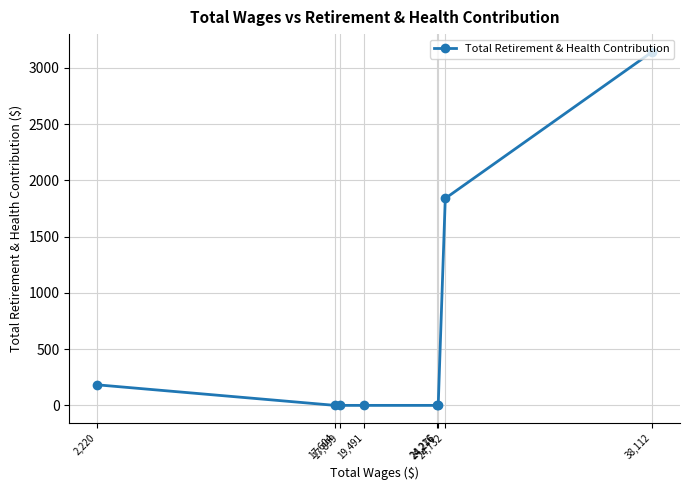

Reading left to right, list all the values displayed in this chart.

2,220=183	17,604=0	17,899=0	19,491=0	24,216=0	24,276=0	24,732=1840	38,112=3144